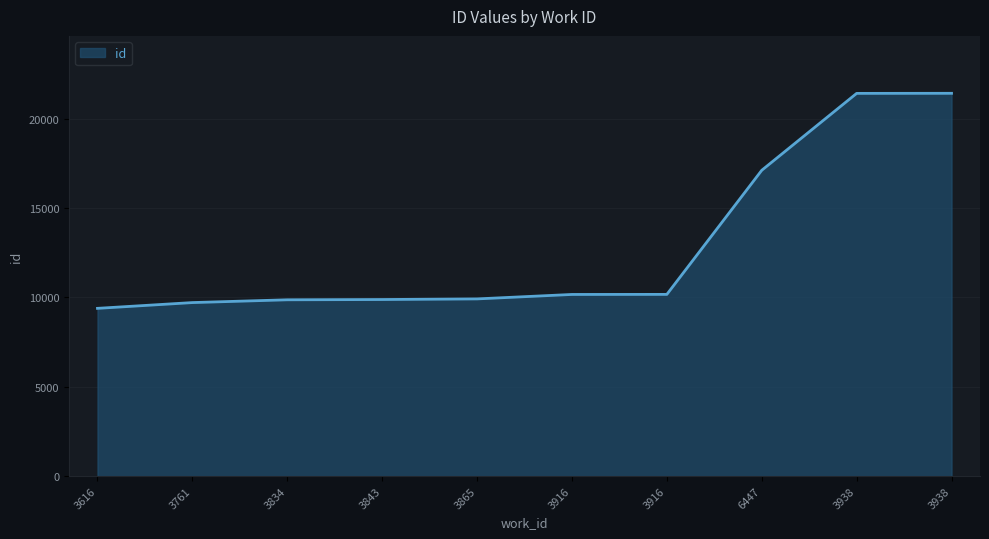

Is it true that the value at 3843 is 9883?

True